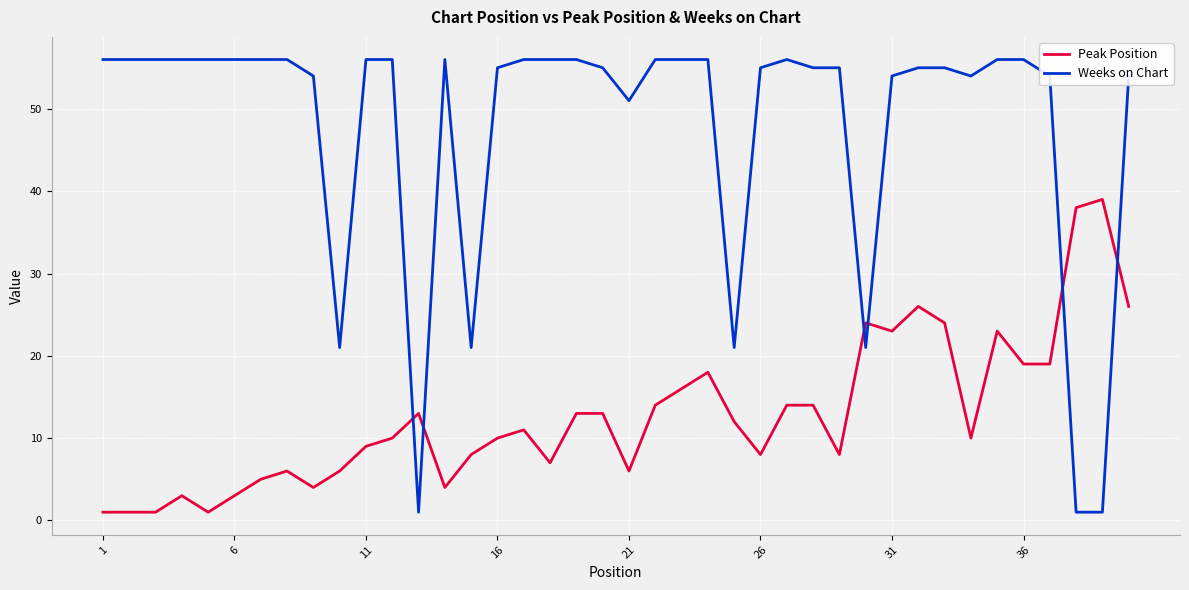

True or false: Peak Position has more than 2 points higher than both neighbors.

True